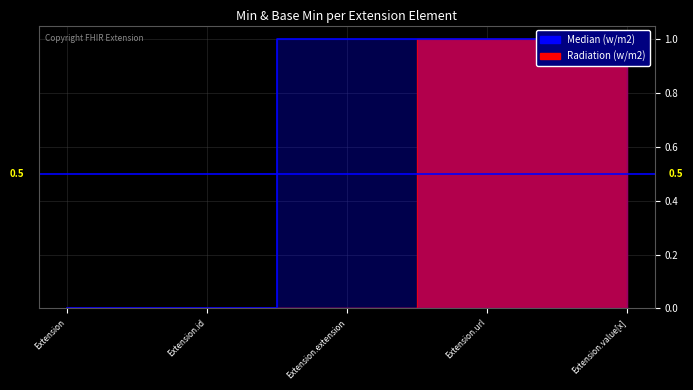

True or false: Median (w/m2) and Radiation (w/m2) cross at least once.

False